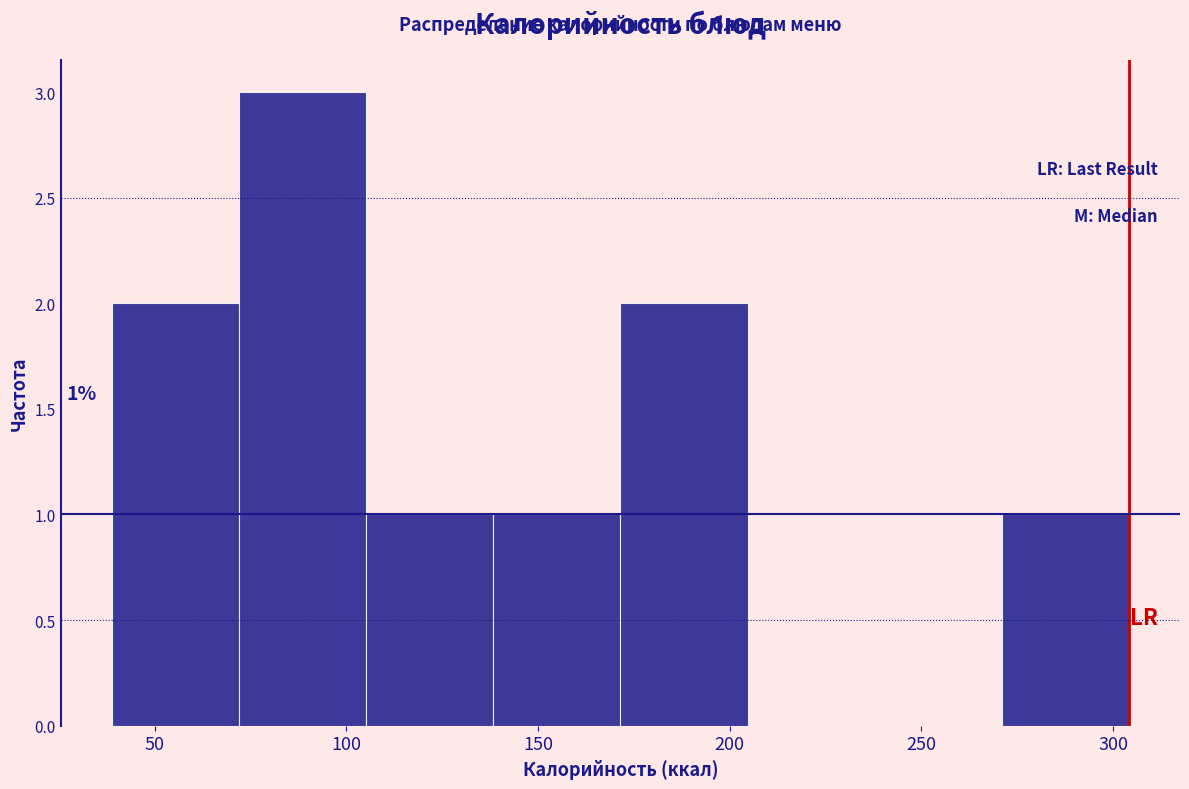

Which range on the x-axis has the tallest bar?

70 to 105